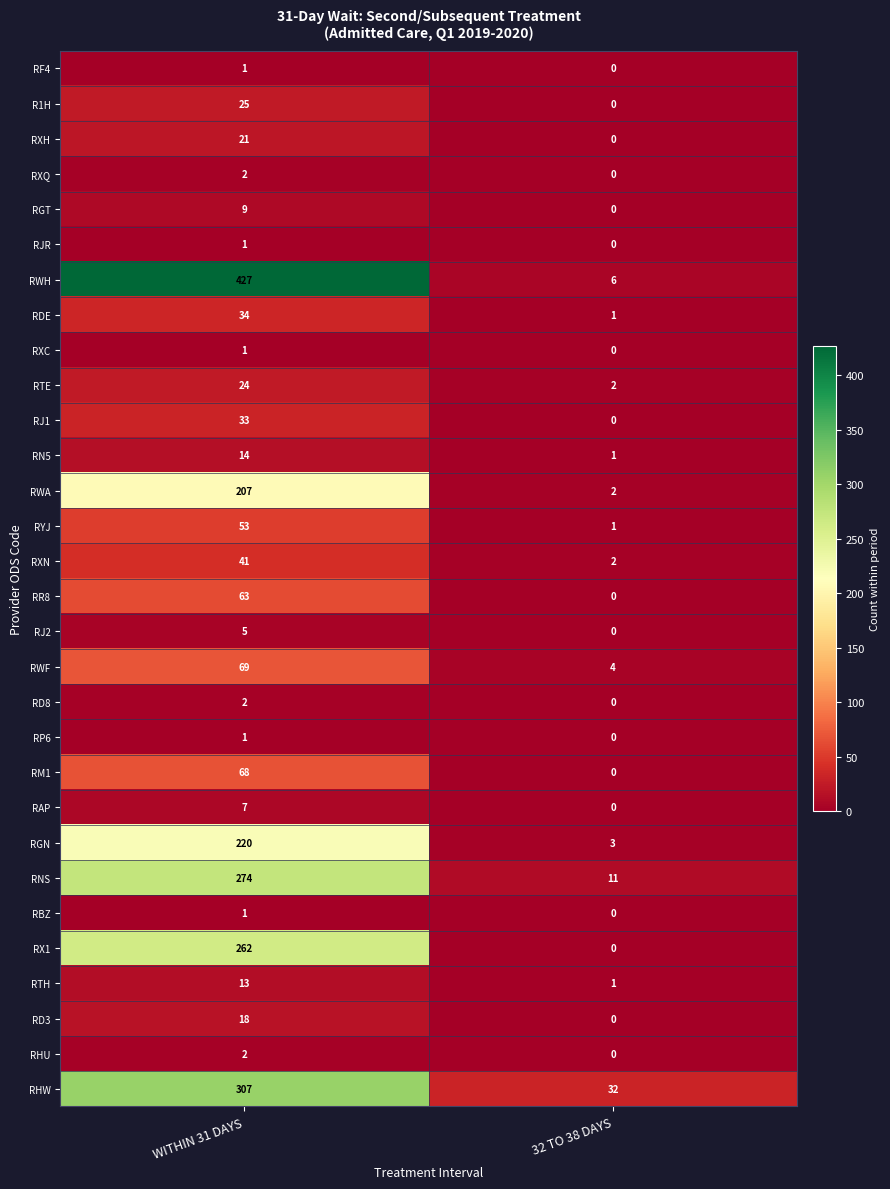

Which category has the lowest value in the RWA series?

32 TO 38 DAYS